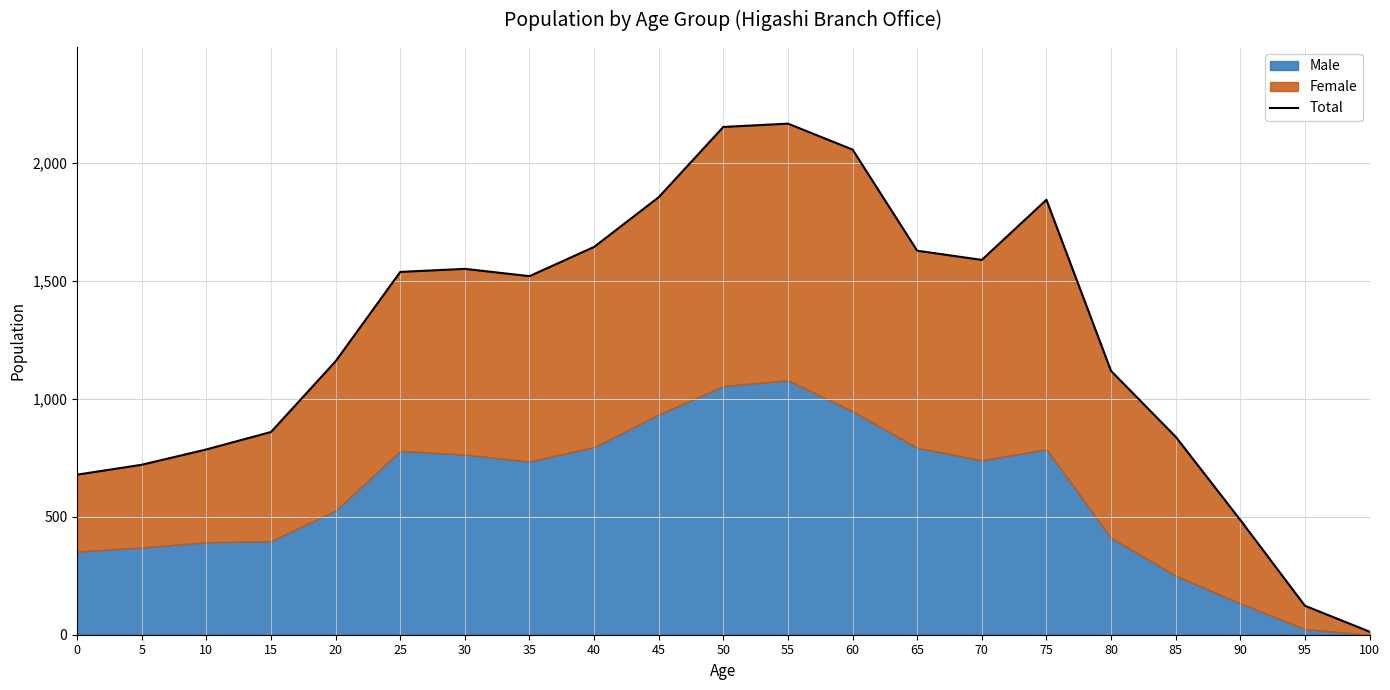

What is the smallest value displayed?

13